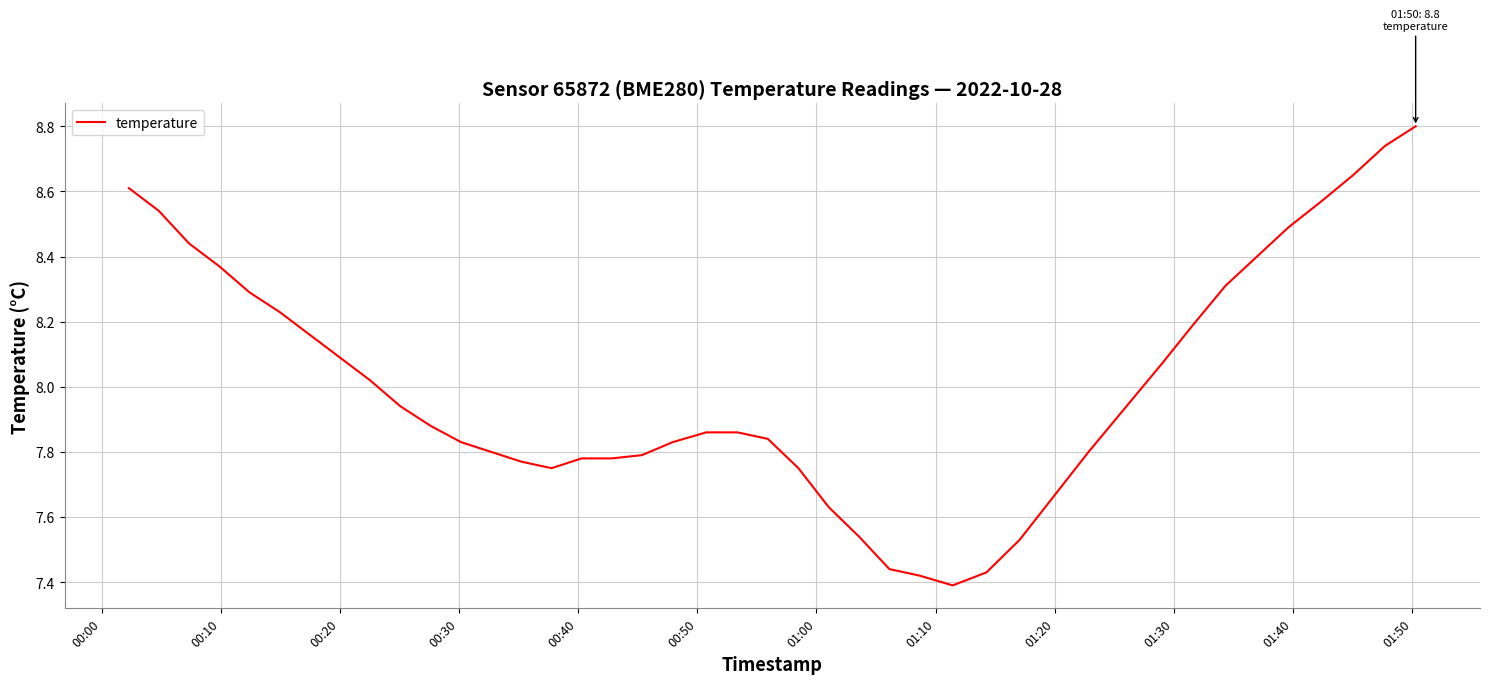

What is the maximum value shown in the chart?

8.8